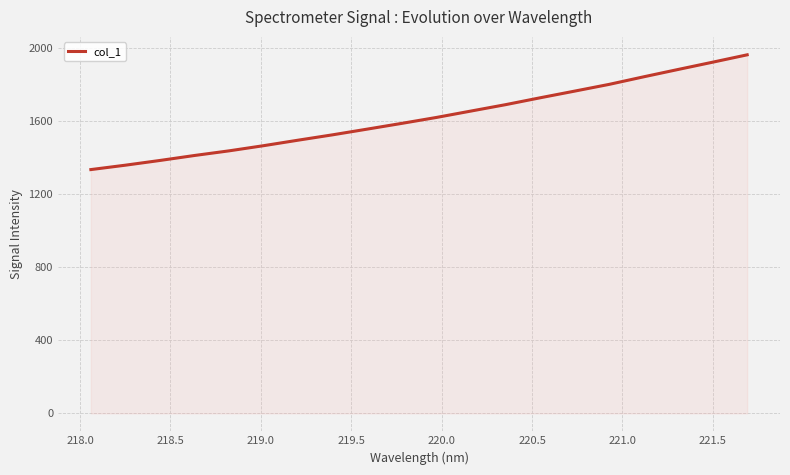

What is the difference between the maximum and minimum values?

629.0